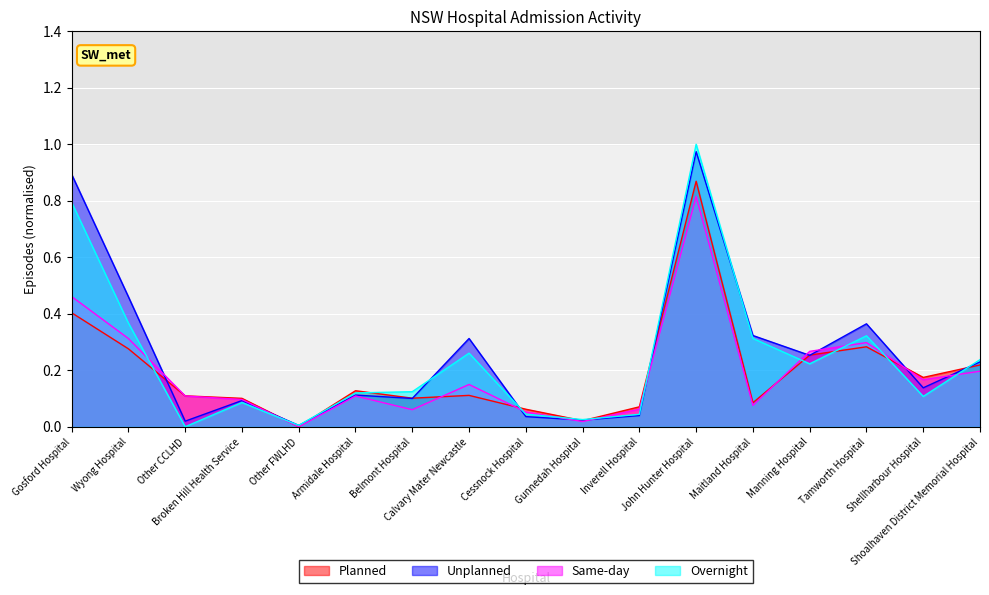

How many distinct data groups are displayed?

4